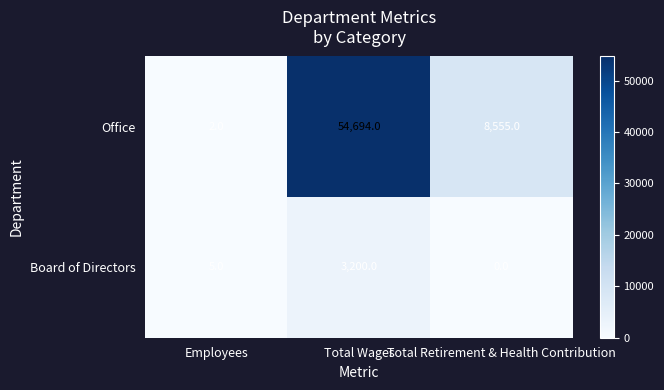

How many values in the Office series are below 8555?

1